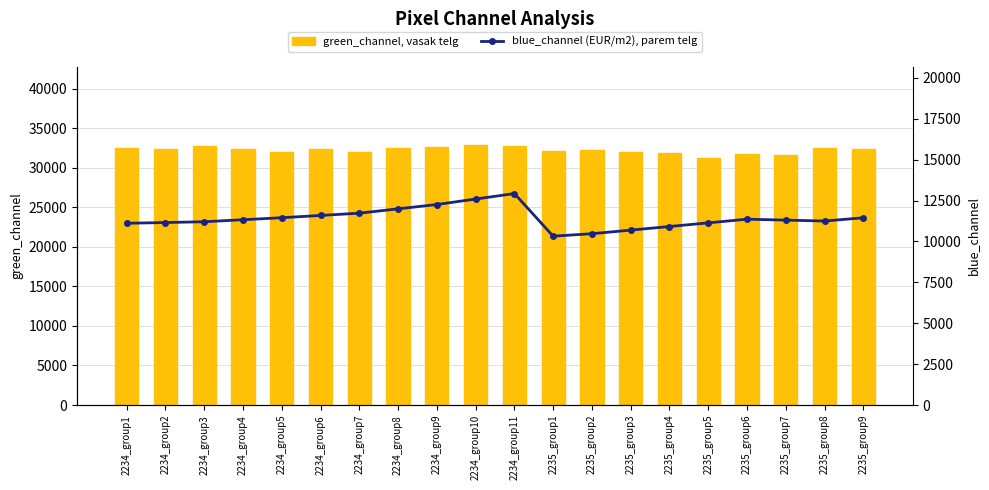

What are all the series names shown in the legend?

green_channel, vasak telg, blue_channel (EUR/m2), parem telg